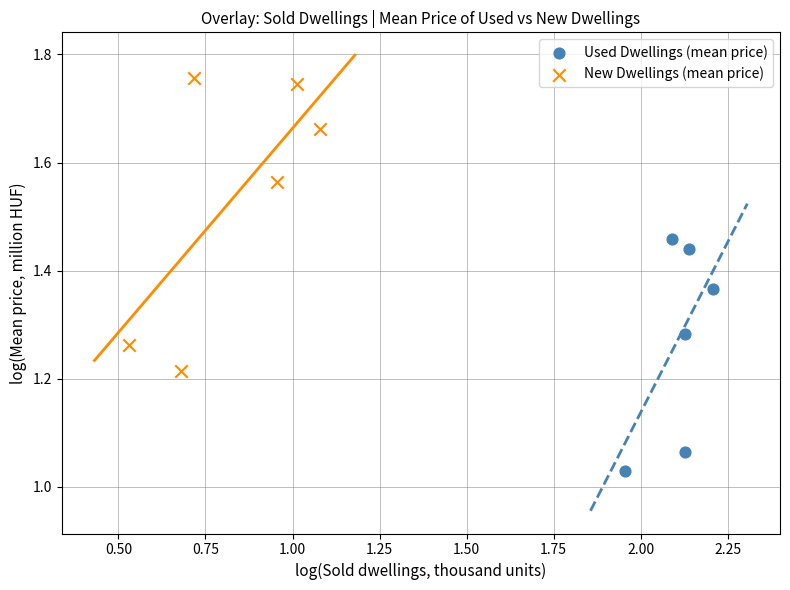

Which series contains the highest Y value?

New Dwellings (mean price)